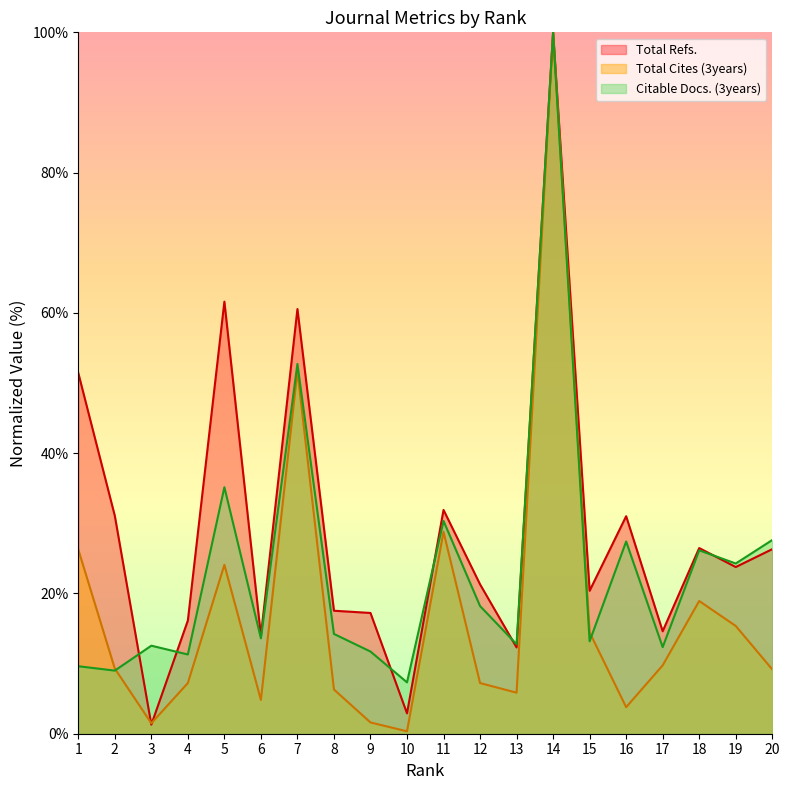

What is the difference between the Total Refs. values at 8 and 2?

13.5